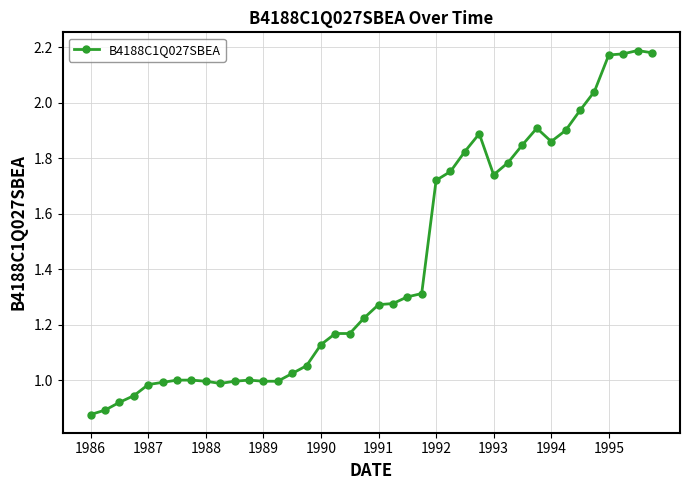

What is the average value?

1.4